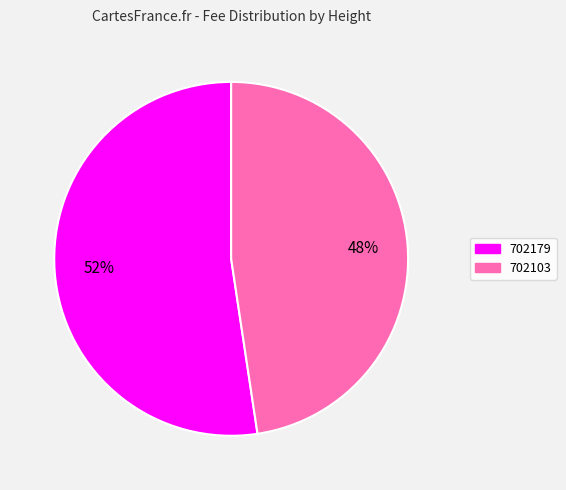

To the nearest percent, what portion does 702103 represent?

48%